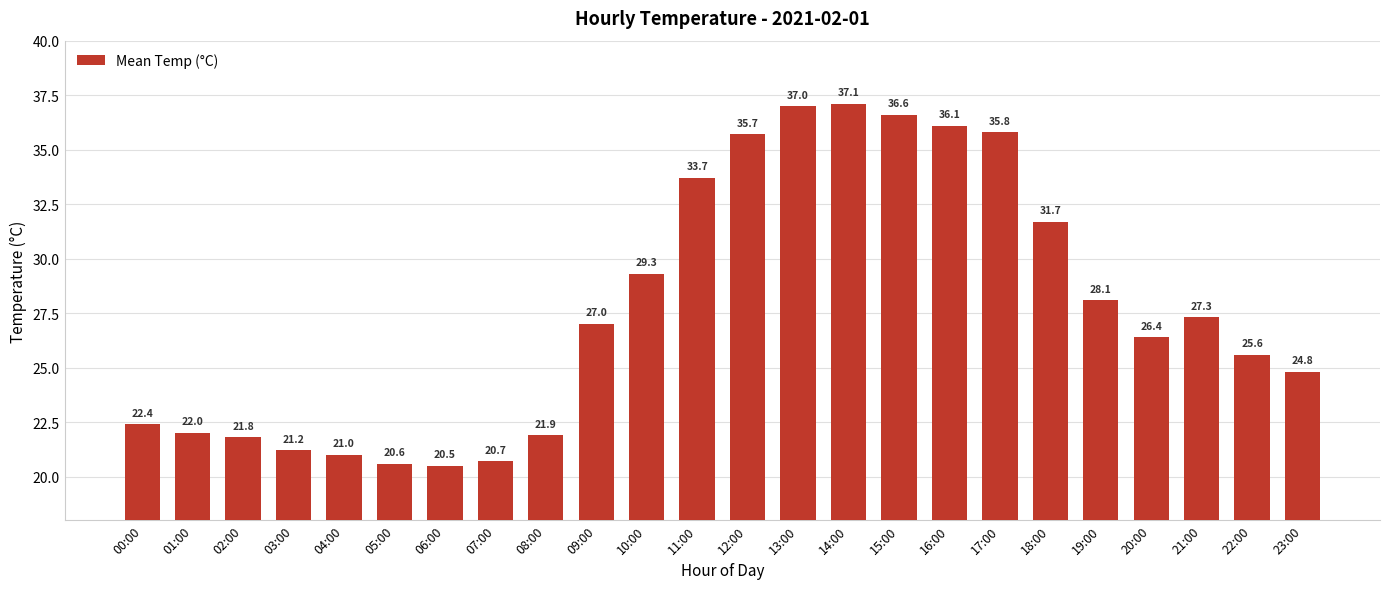

Which has a higher value, 20:00 or 07:00?

20:00